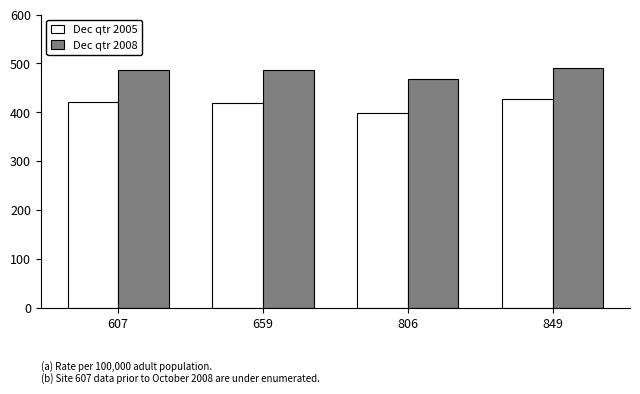

Which series has the widest spread of values?

Dec qtr 2005